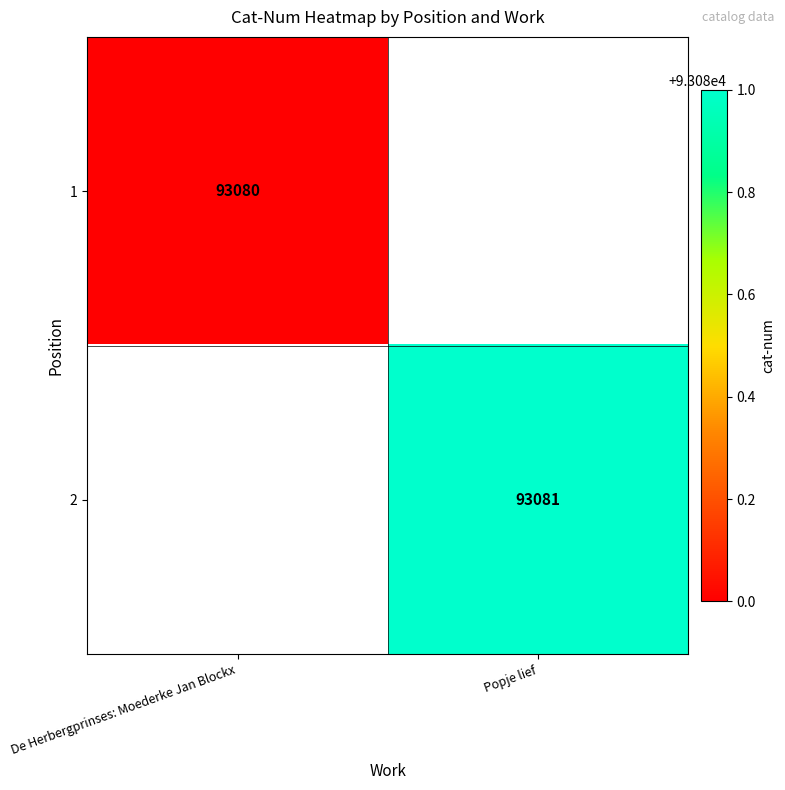

The 1 series shows 160021 at De Herbergprinses: Moederke Jan Blockx. True or false?

False